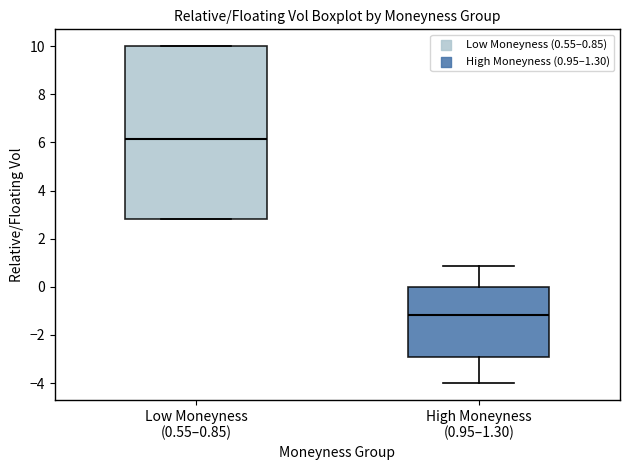

Which box's median line is the lowest?

High Moneyness (0.95–1.30)